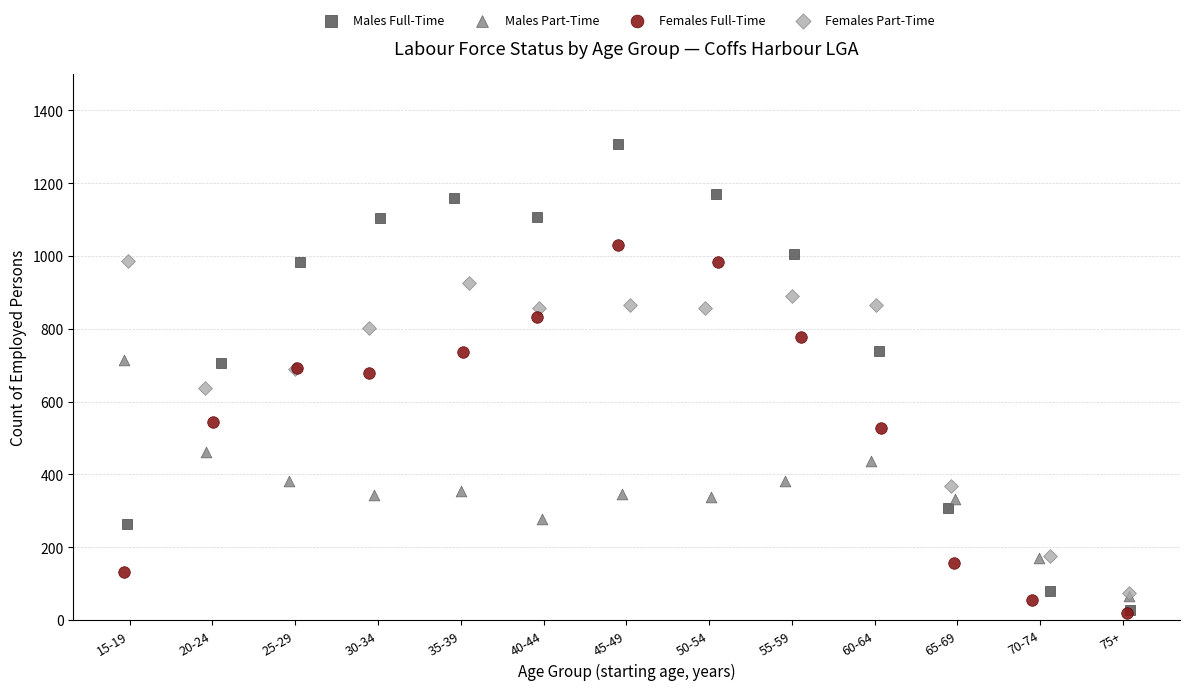

Which series has the widest spread of Y values?

Males Full-Time